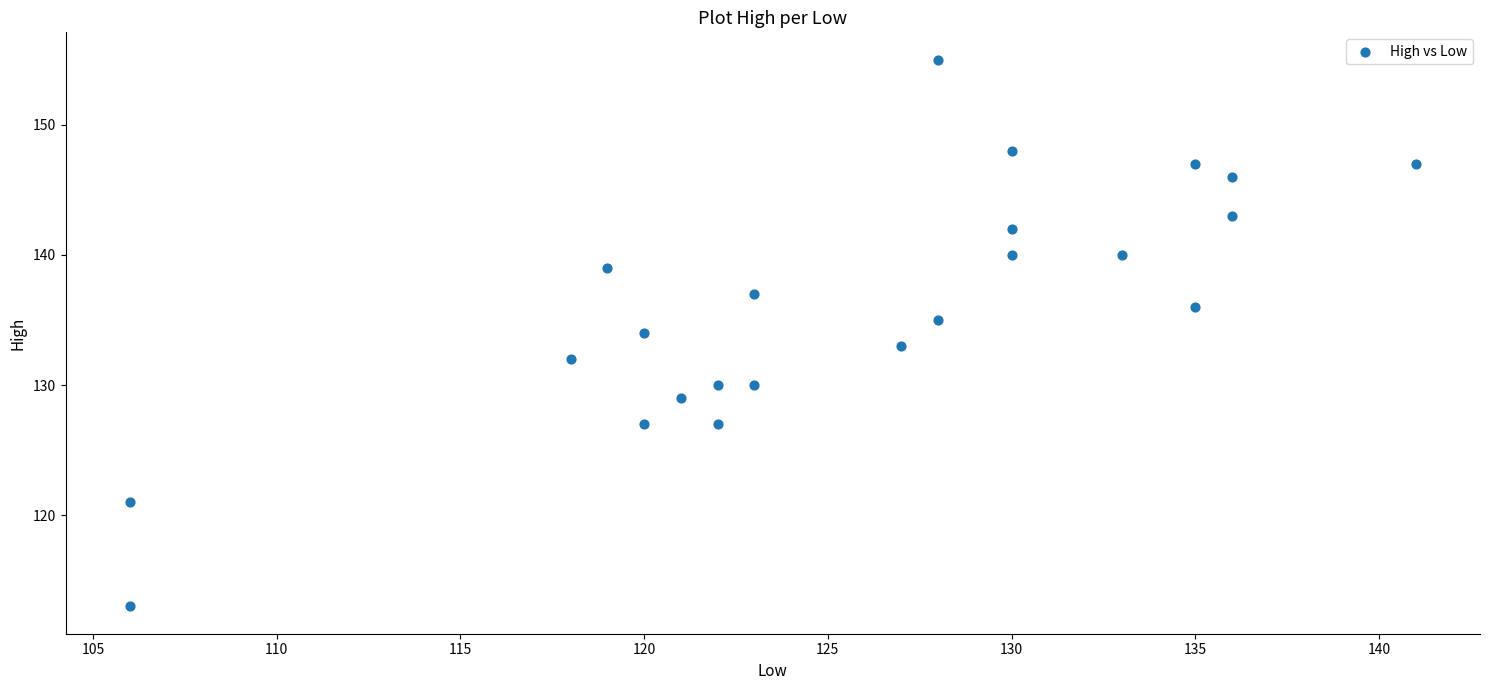

What is the range of Y values (max minus min)?

42